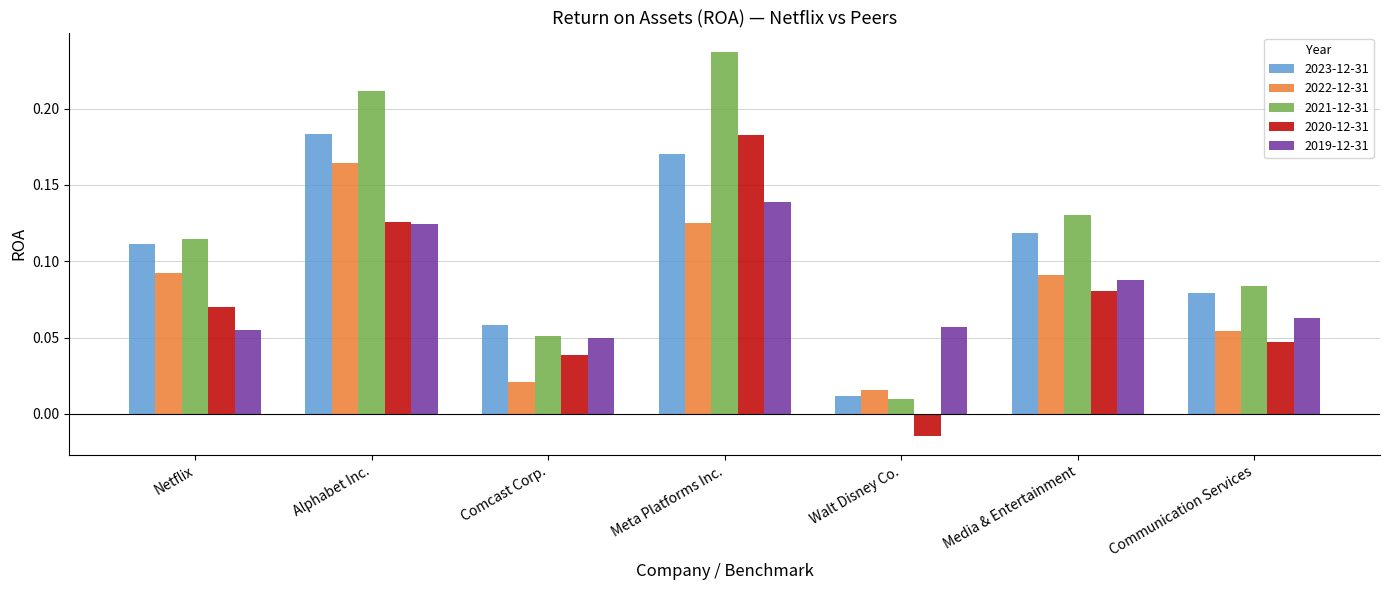

What position from the left is Comcast Corp.?

3